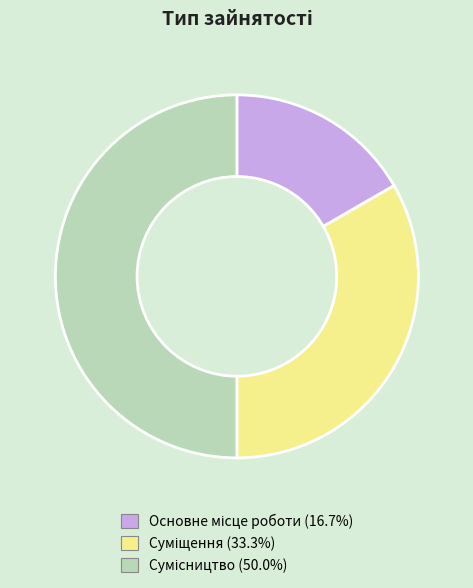

How many slices are in this pie chart?

3